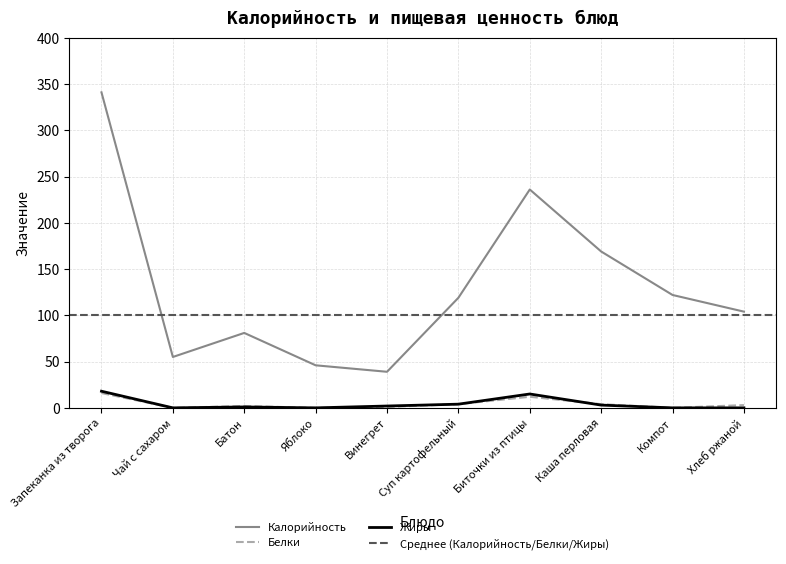

Does the chart display data point markers on the line(s)?

No